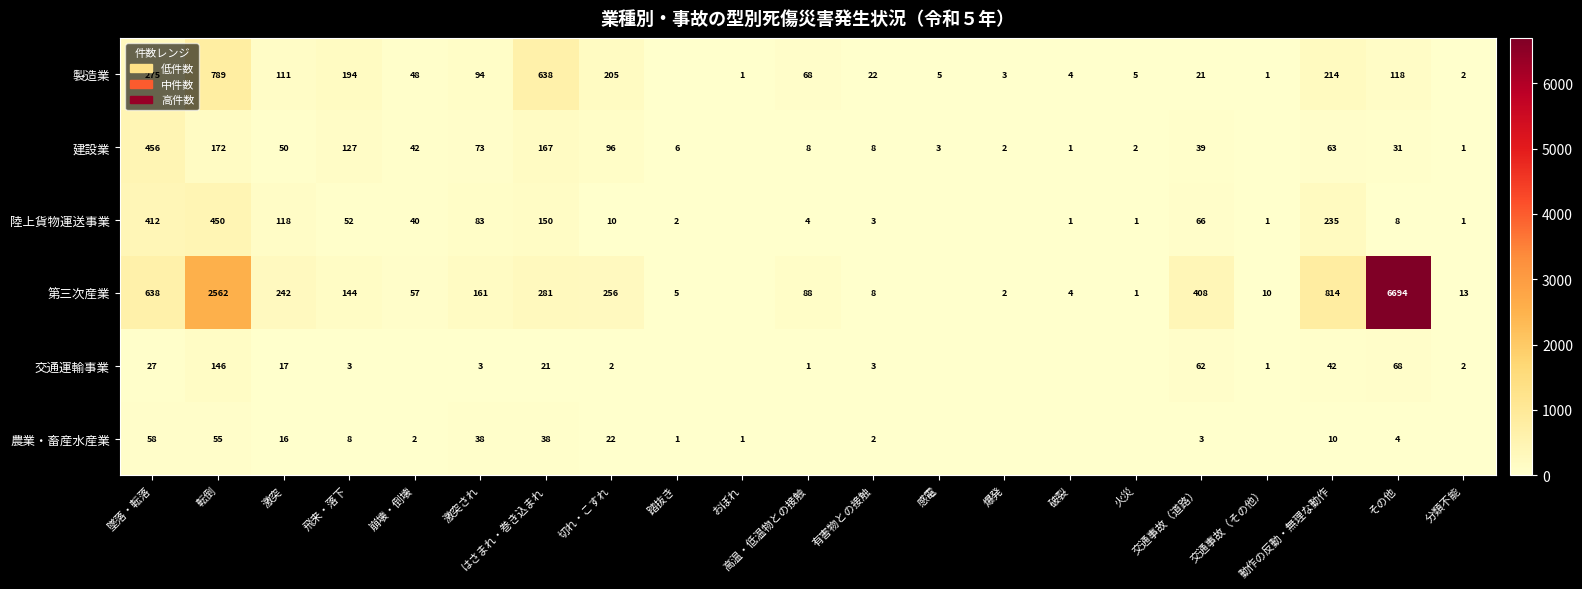

True or false: 交通運輸事業 has a value of 4 at 飛来・落下.

False